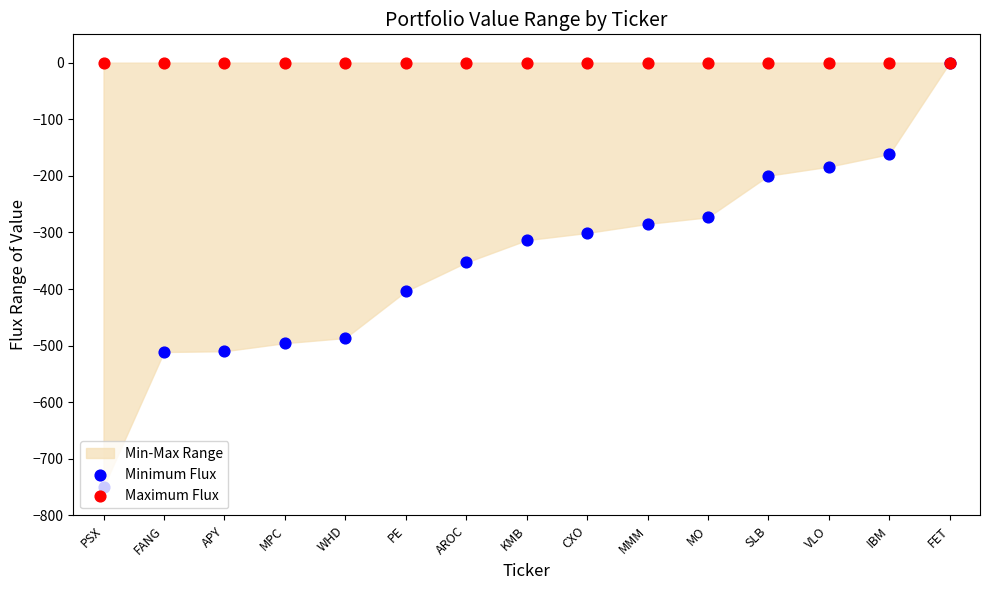

Is the value of Minimum Flux at PSX greater than the value of Maximum Flux at FANG?

No